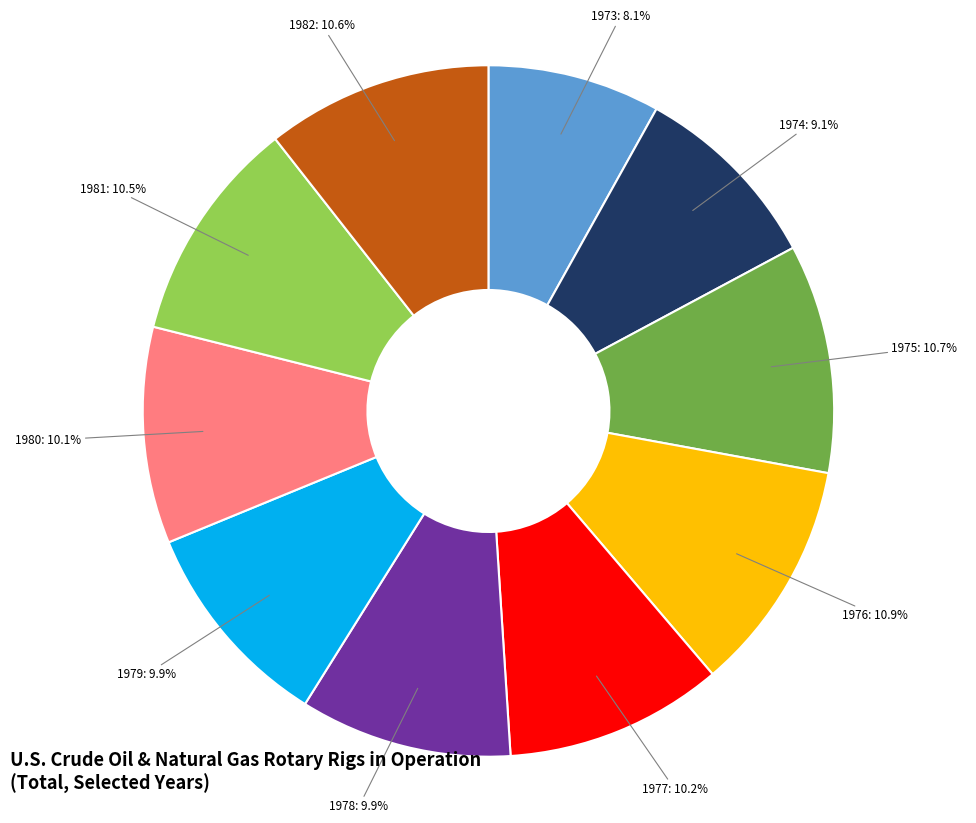

How many slices are in this pie chart?

10